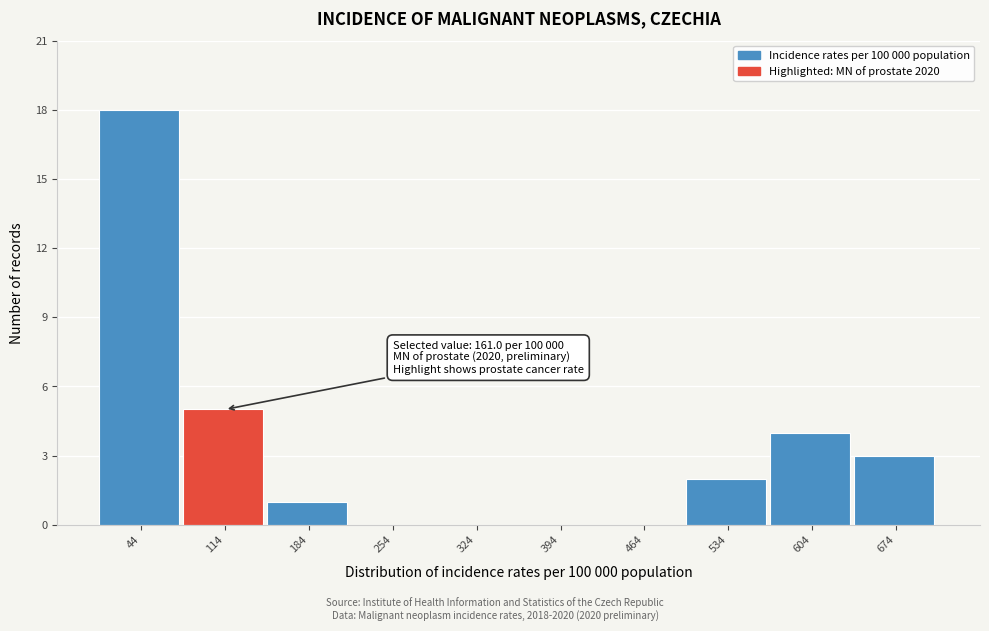

Reading right to left, extract all data points from this chart.

674=3	604=4	534=2	464=0	394=0	324=0	254=0	184=1	114=5	44=18